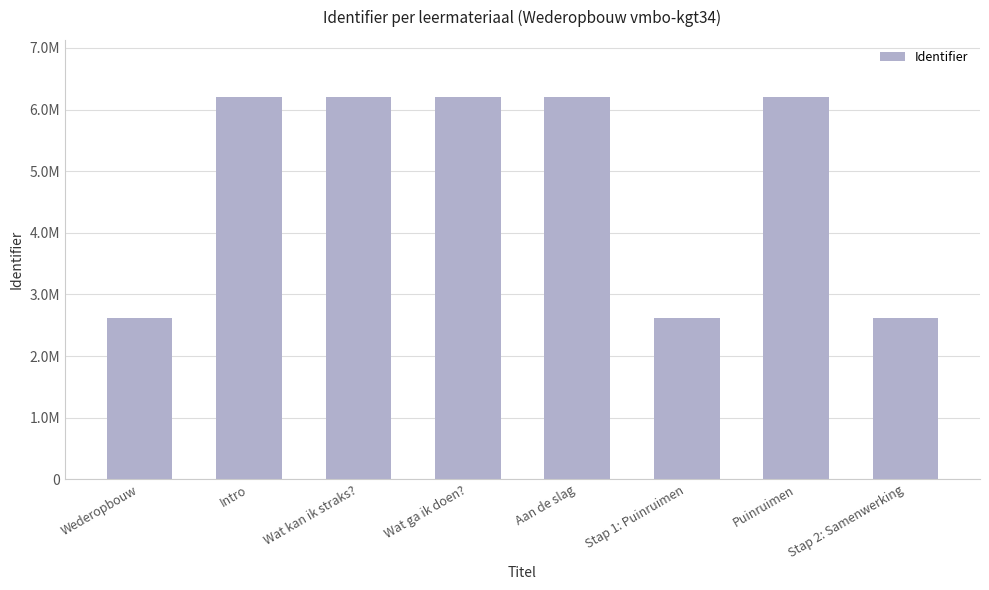

What is the difference between the maximum and minimum values?

3578858